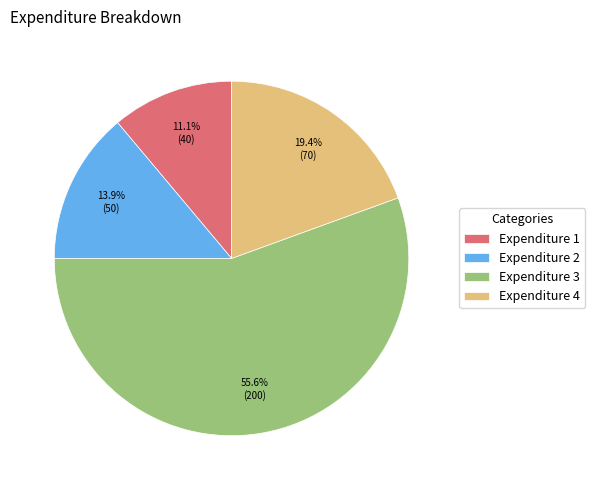

What percentage is the Expenditure 4 slice, to the nearest percent?

19%